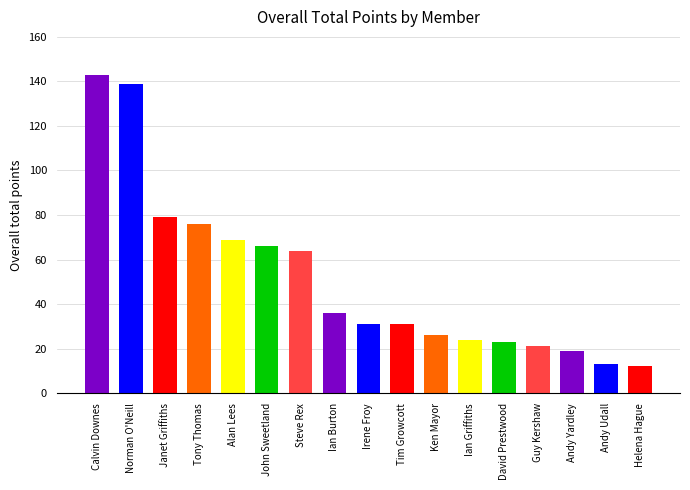

Read the value at Ian Burton, to the nearest 10.

40